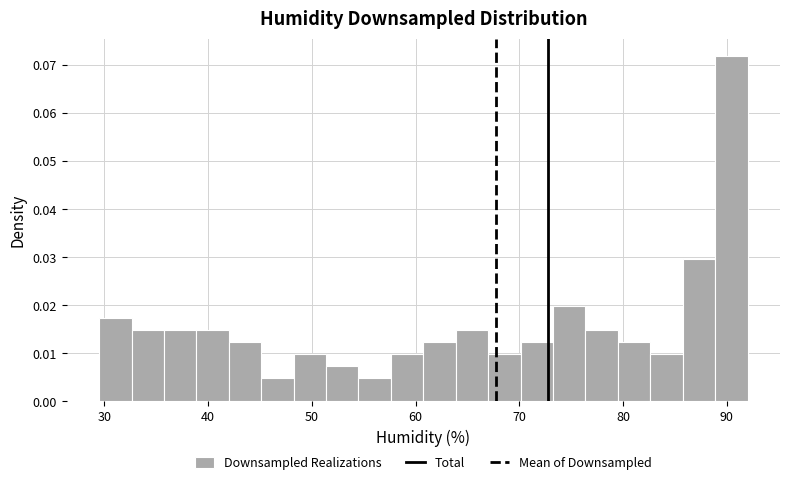

Around what value on the x-axis is the tallest bar? Give the approximate position of its centre, as read against the axis.

90